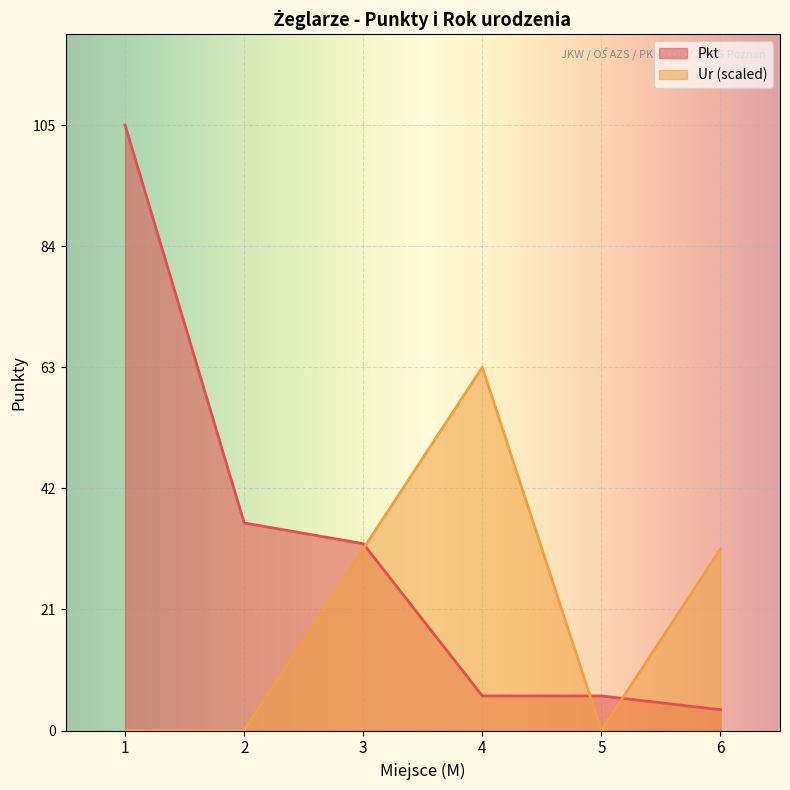

List the labels in order of Pkt value, smallest first.

6, 4, 5, 3, 2, 1